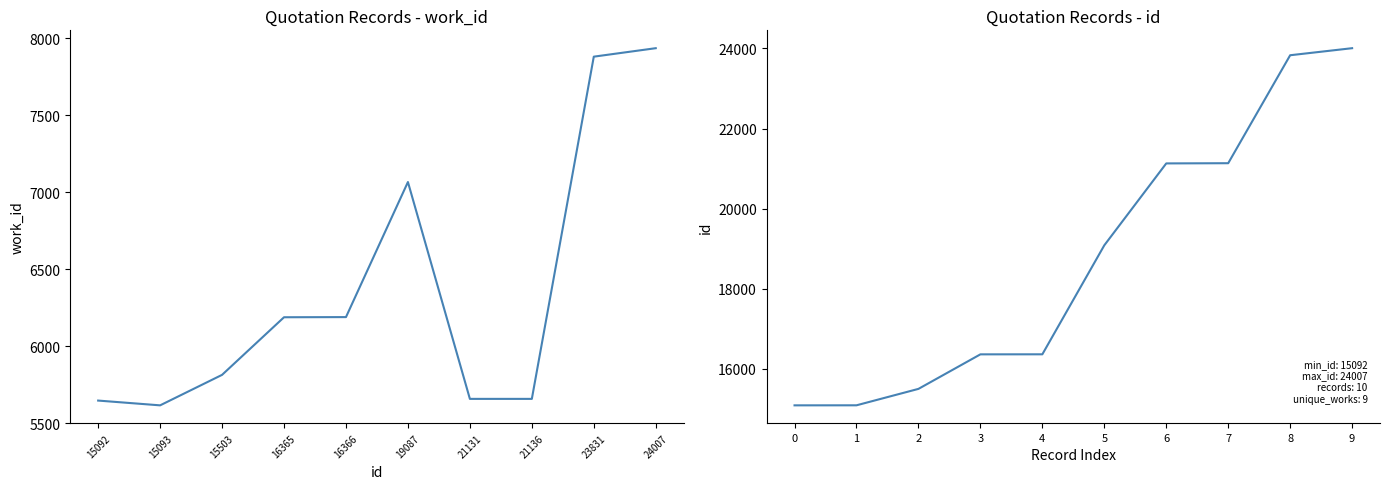

True or false: work_id has a value of 11541 at 24007.

False